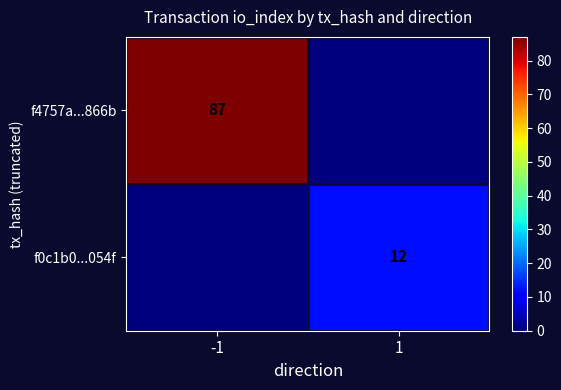

The f0c1b0...054f series shows 19 at 1. True or false?

False